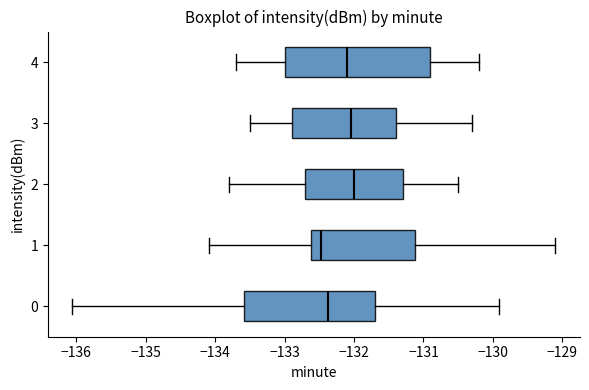

Comparing the boxes themselves (not the whiskers), which one is the widest?

4